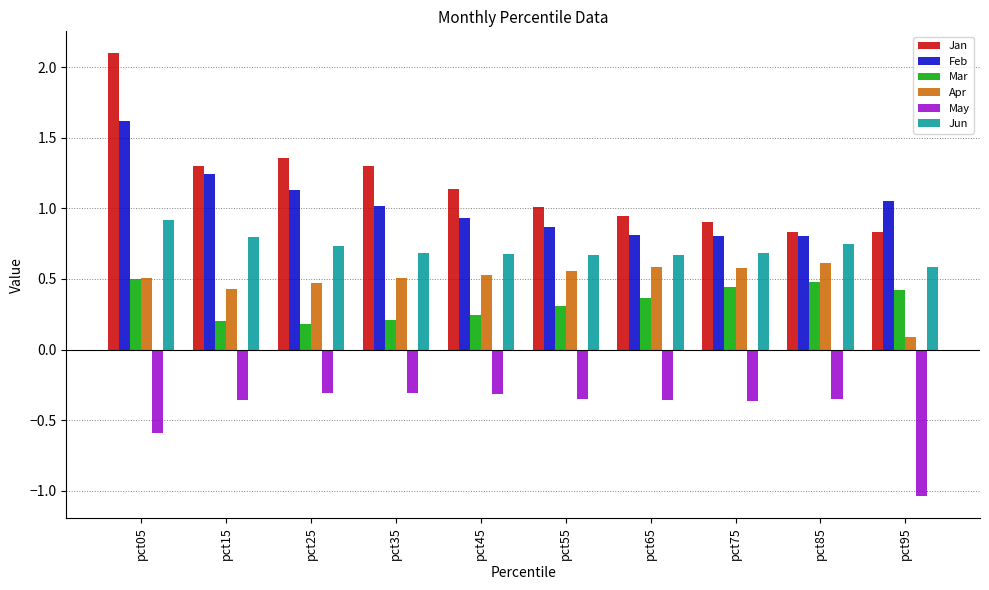

Is the value of Jan at pct65 greater than the value of May at pct05?

Yes